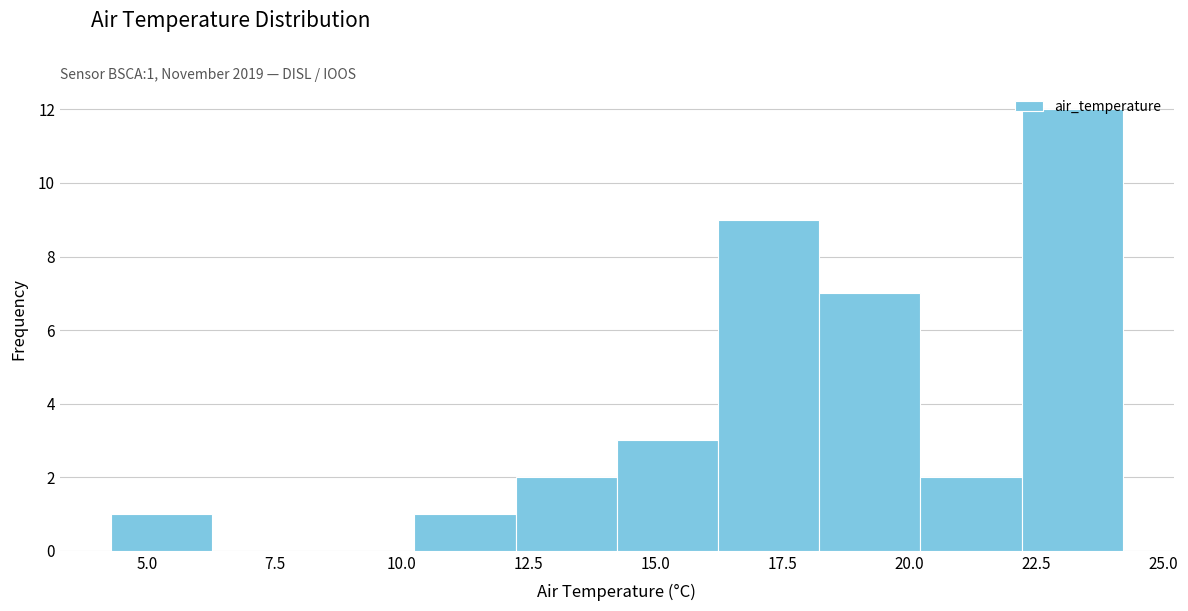

Read against the x-axis, roughly where is the centre of the tallest bar?

23.0